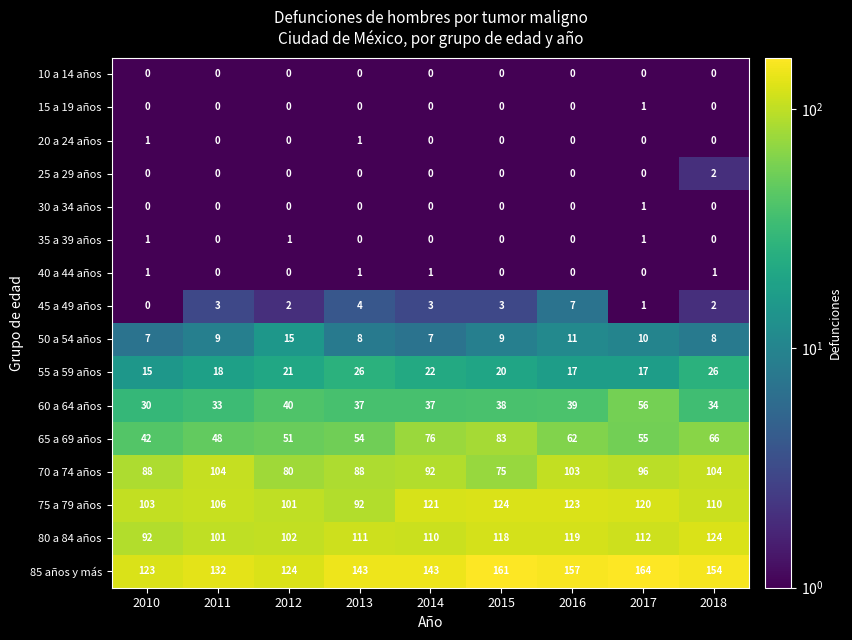

Which series has the largest total across all categories?

85 años y más